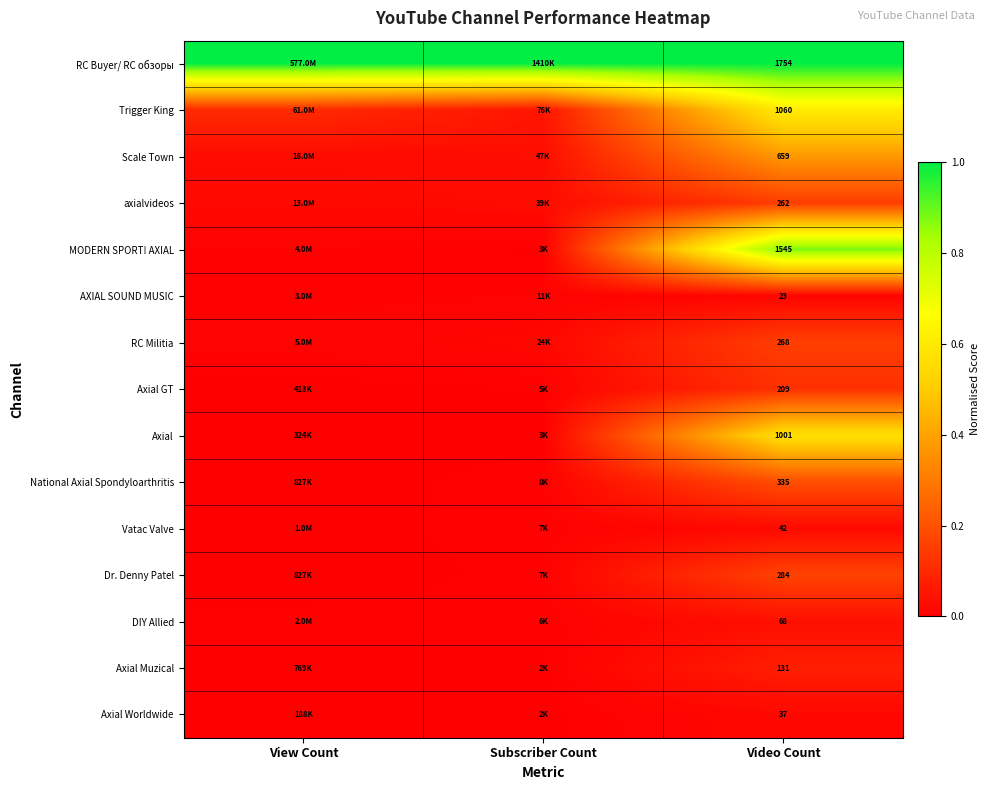

Rank the series at Video Count from highest to lowest value.

RC Buyer/ RC обзоры, MODERN SPORT! AXIAL, Trigger King, Axial, Scale Town, National Axial Spondyloarthritis, Dr. Denny Patel, RC Militia, axialvideos, Axial GT, Axial Muzical, DIY Allied, Vatac Valve, Axial Worldwide, AXIAL SOUND MUSIC